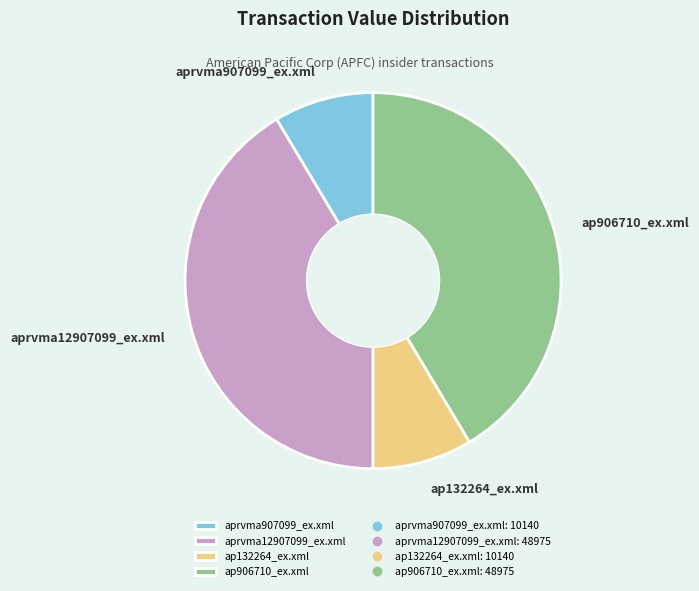

Is it true that aprvma12907099_ex.xml is 34% of the pie?

False